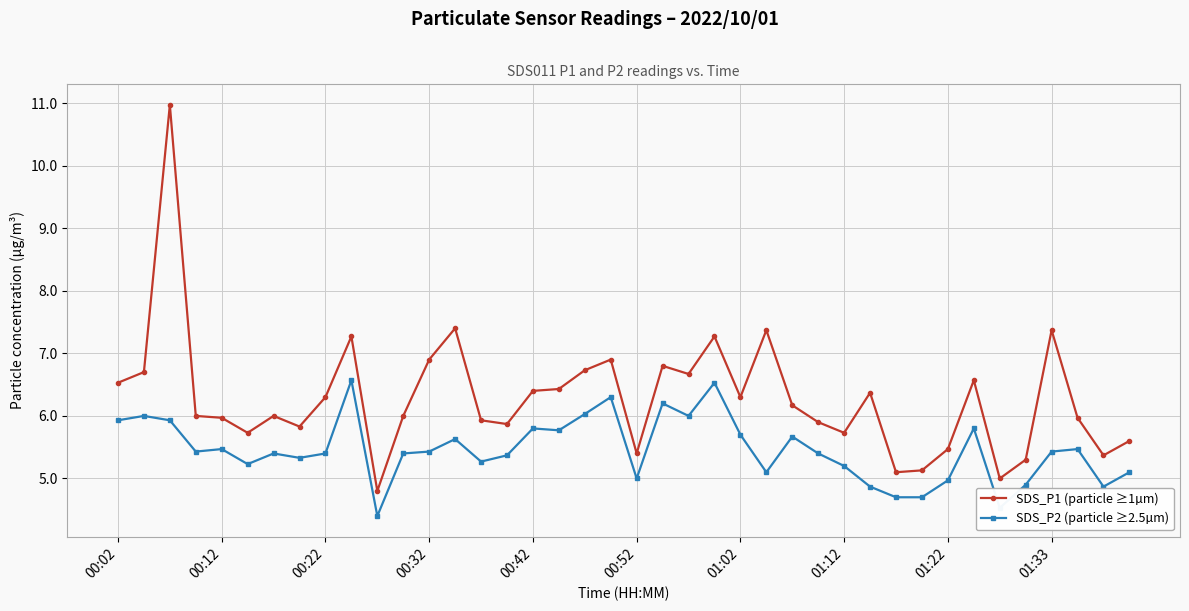

What is the minimum value shown in the chart?

4.4